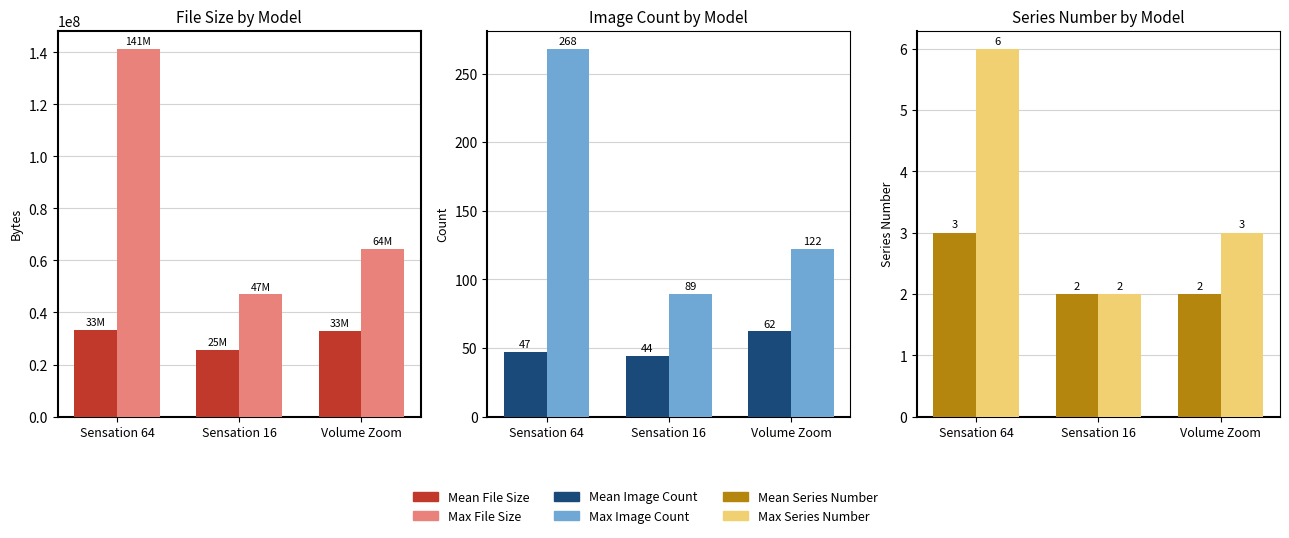

What are all the series names shown in the legend?

Mean File Size, Max File Size, Mean Image Count, Max Image Count, Mean Series Number, Max Series Number